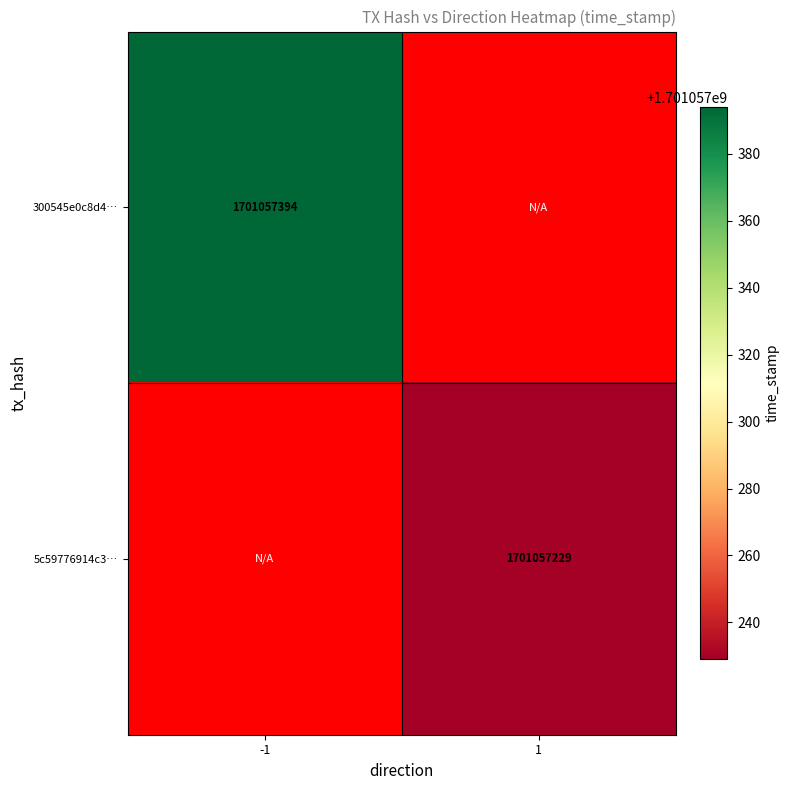

Rank the categories by 5c59776914c3e505ef4faaa3ff493c6979dcb20 value from lowest to highest.

-1, 1